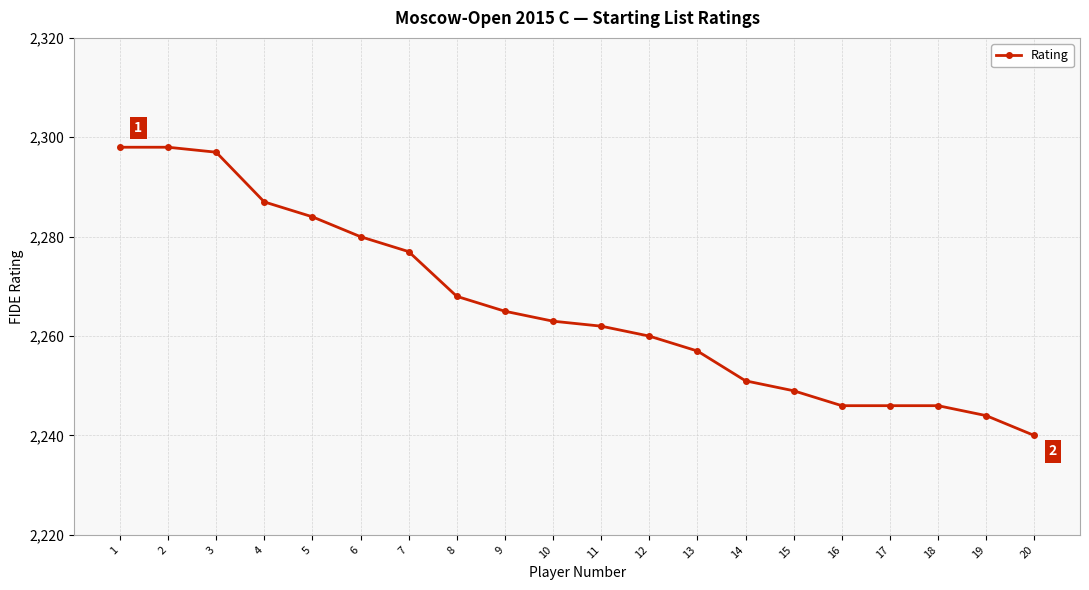

How many values are below 2263?

10